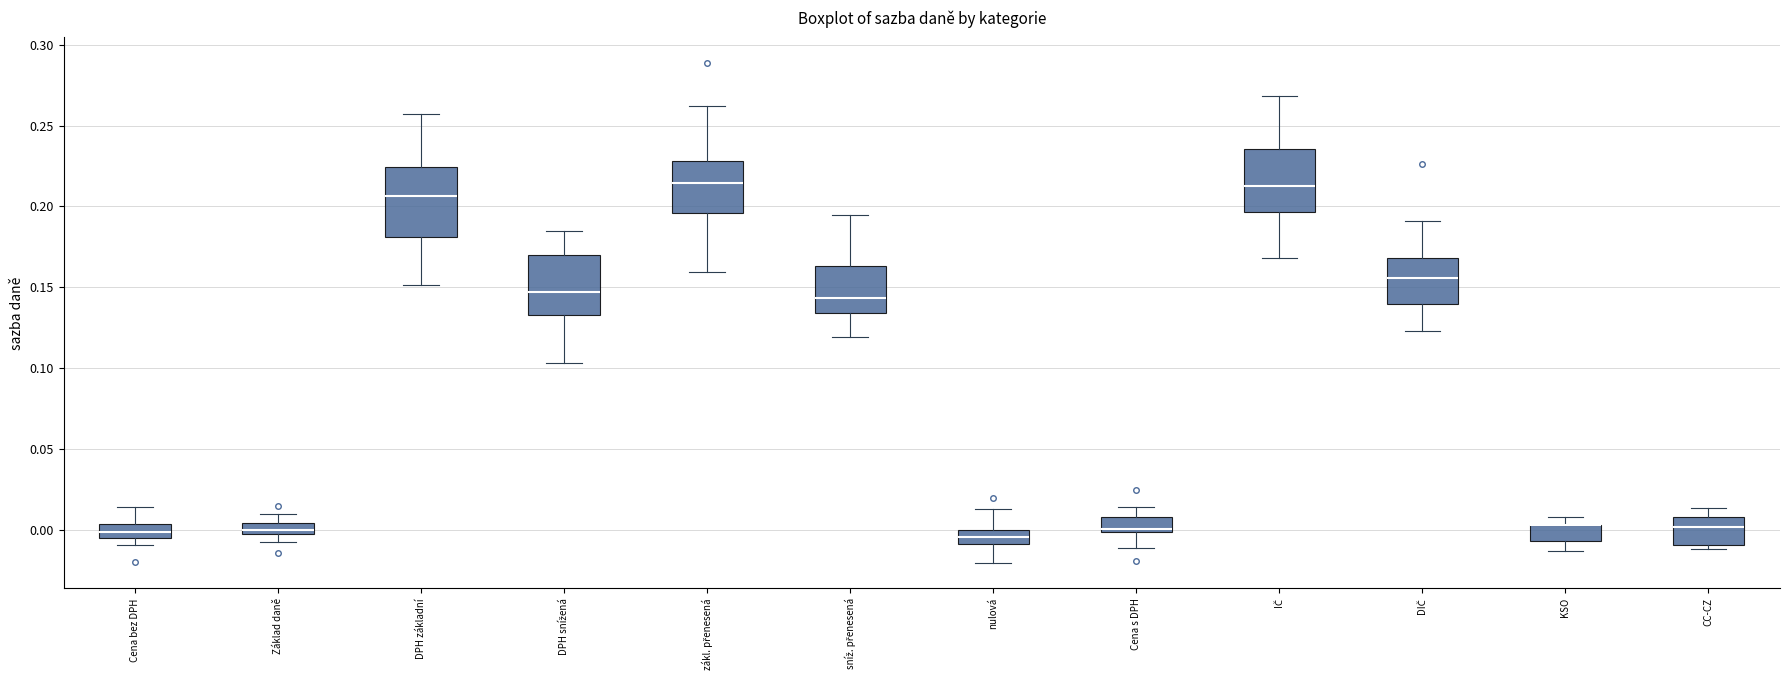

Where does the upper whisker of the box for nulová end on the y-axis? The values are not printed on the chart, so give them approximately, as read against the axis.

0.015